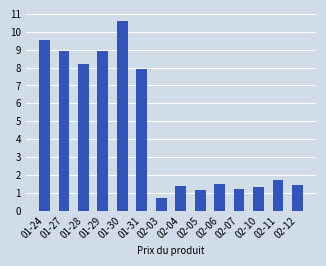

What is the label of the 4th bar from the right?

02-07